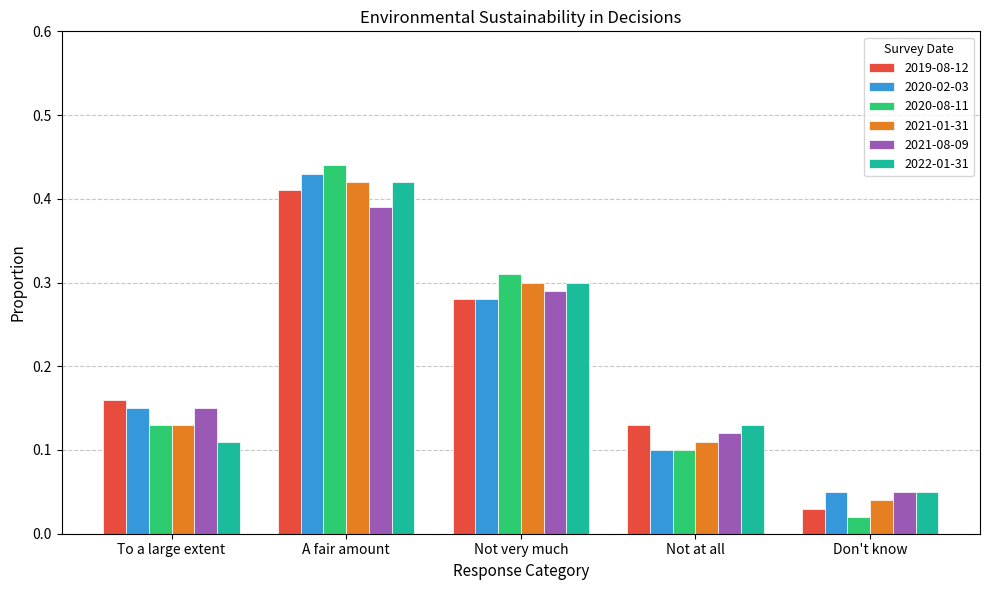

List the labels in order of 2021-08-09 value, largest first.

A fair amount, Not very much, To a large extent, Not at all, Don't know